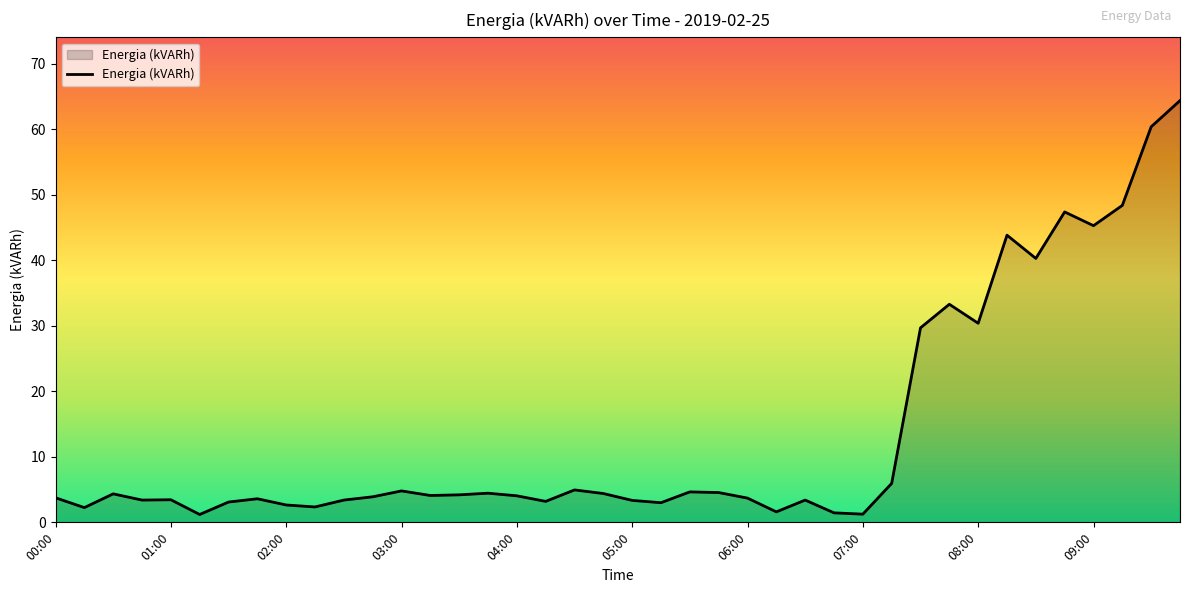

What is the difference between the maximum and minimum values?

63.2